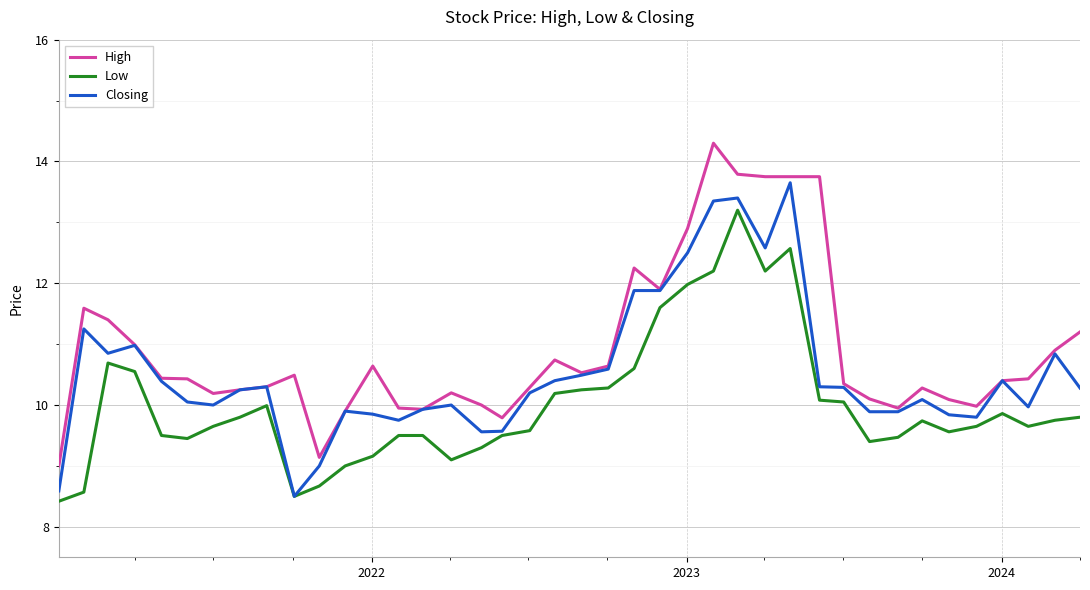

What is the highest value of the Closing series?

13.7